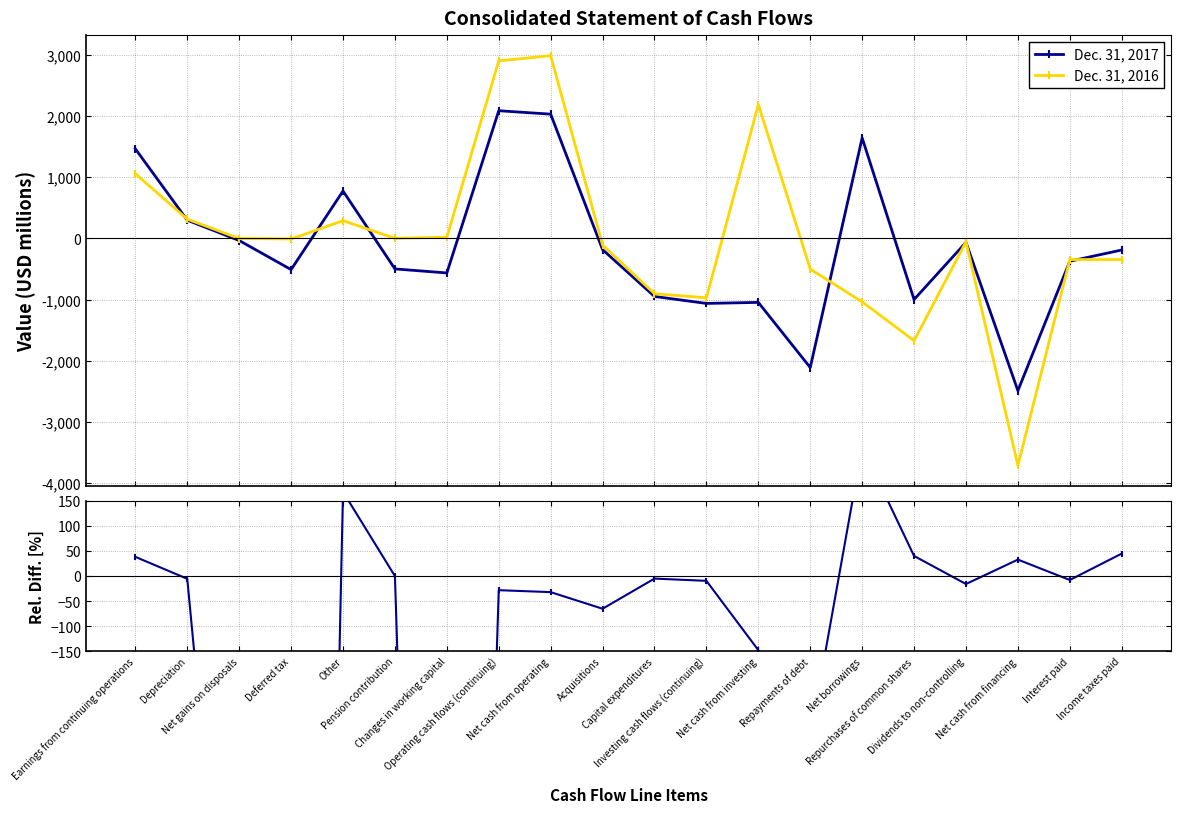

What is the value of the Dec. 31, 2017 point at the 6th from the left?

-500